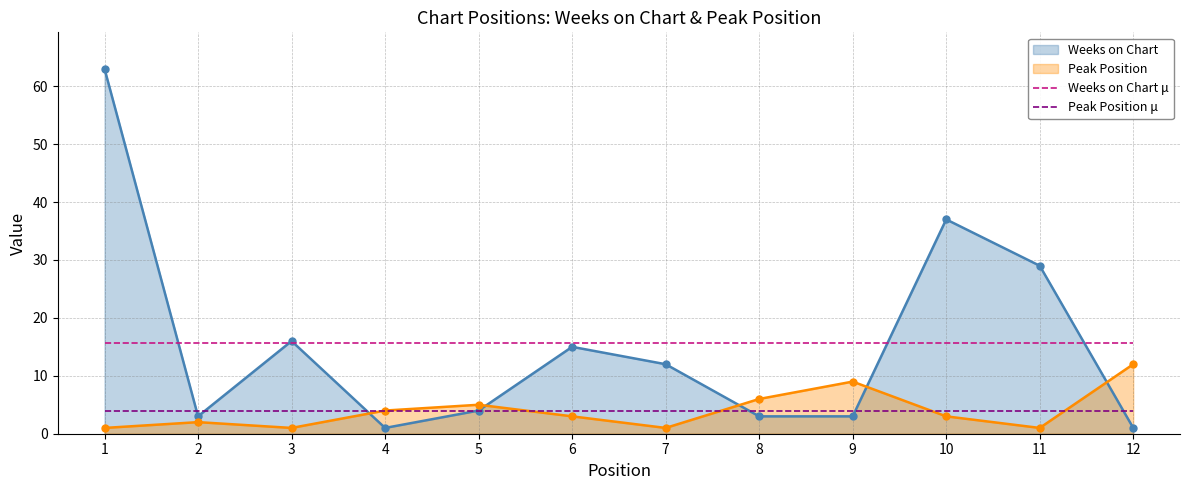

Which series changed the most between 3 and 5?

Weeks on Chart